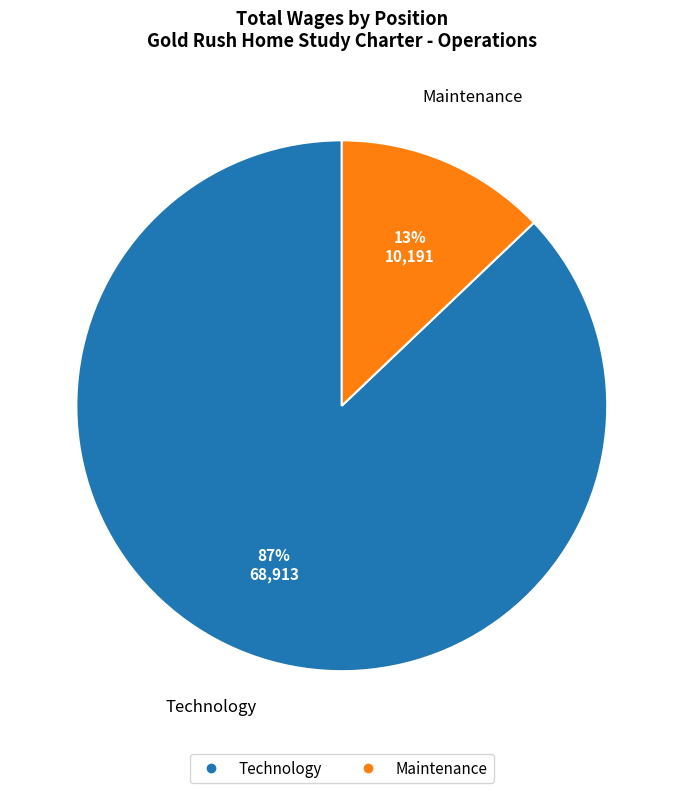

To the nearest percent, what is the combined percentage of Maintenance and Technology?

100%